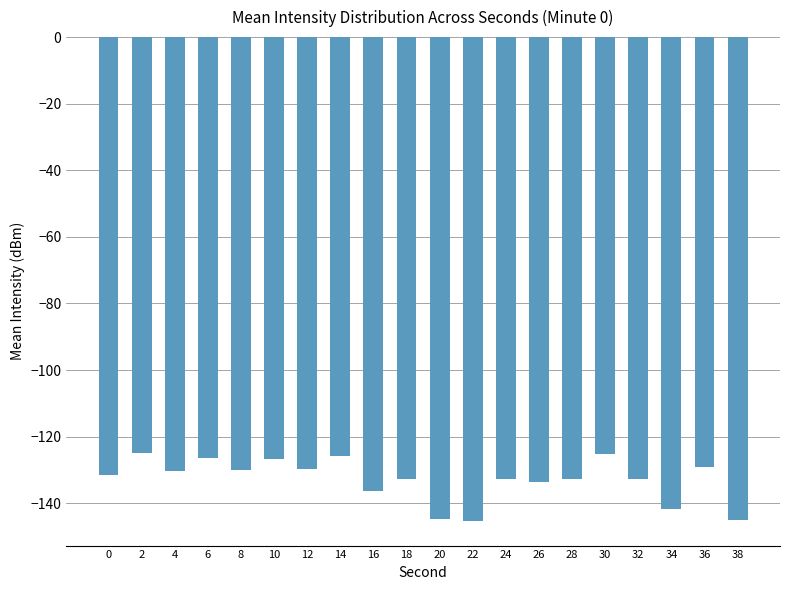

What is the difference between the maximum and minimum values?

20.6